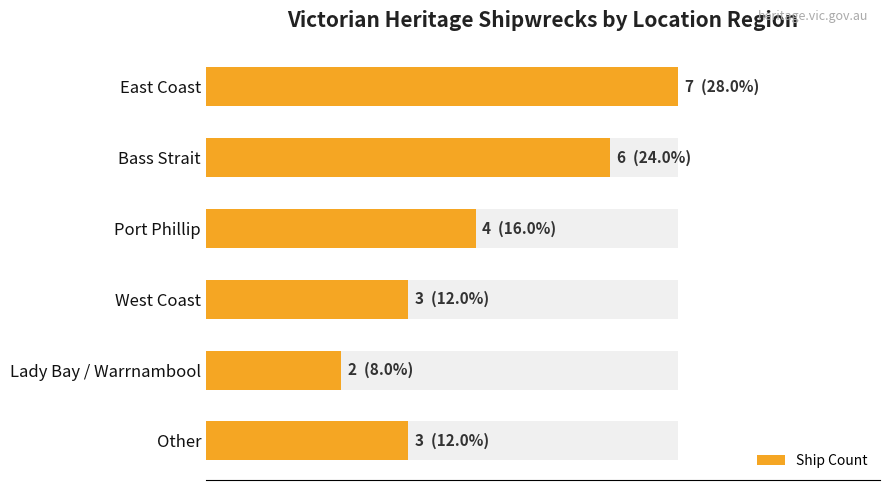

What is the minimum value shown in the chart?

2